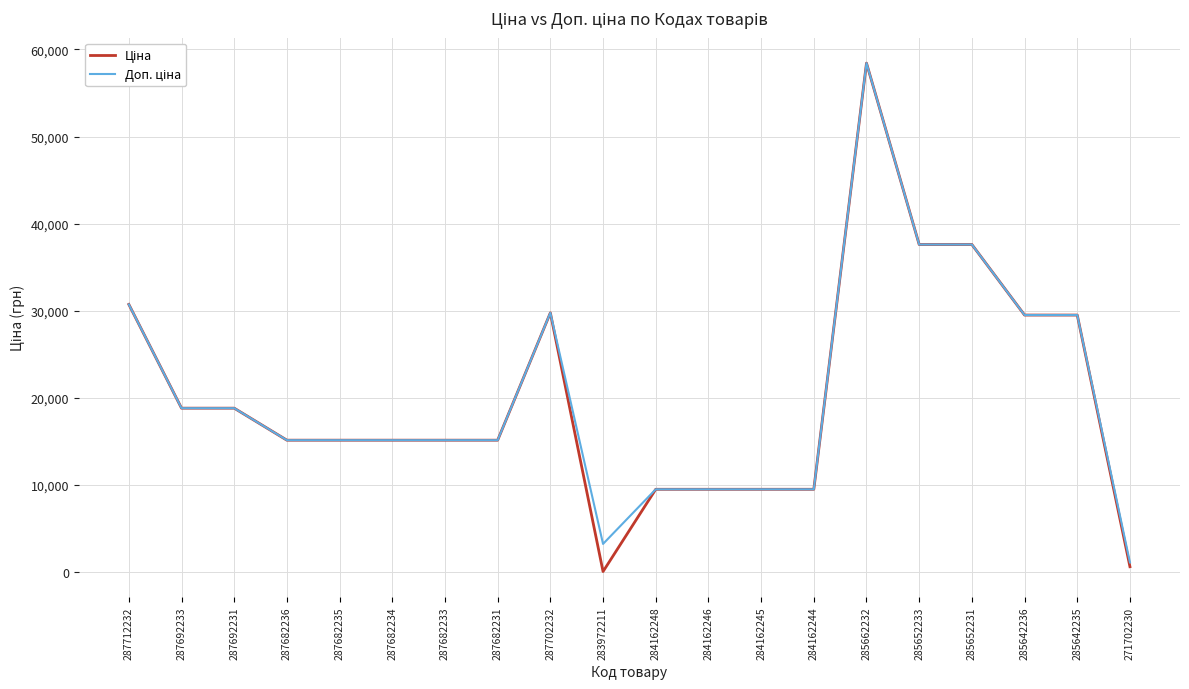

At which category does the chart reach its peak across all series?

285662232